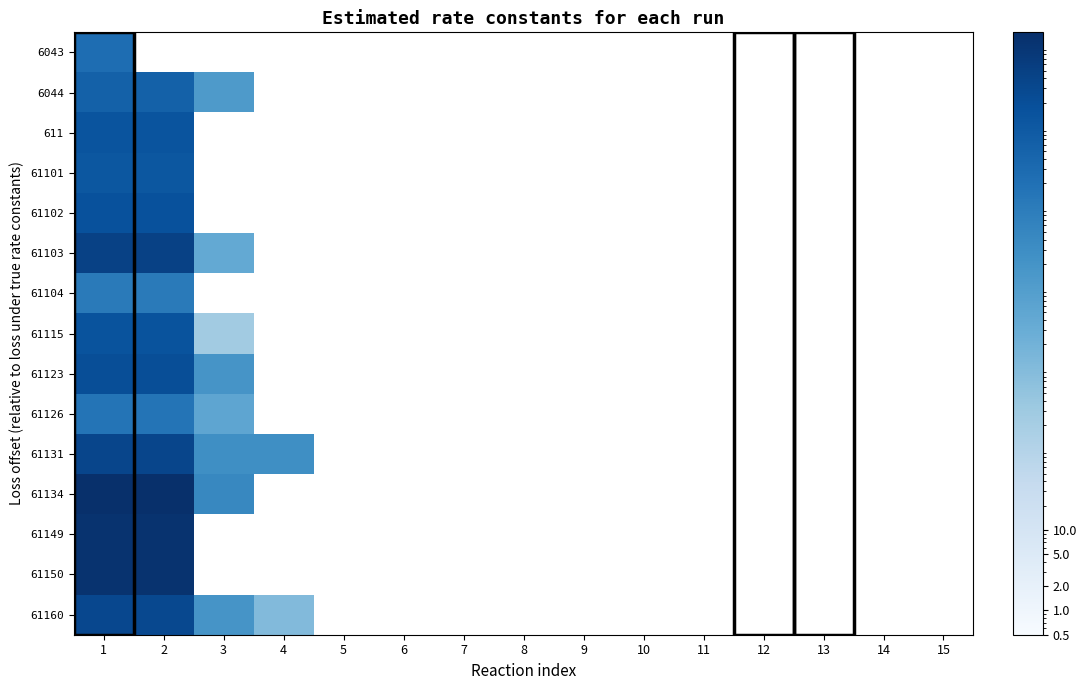

Count the number of categories in the chart.

15